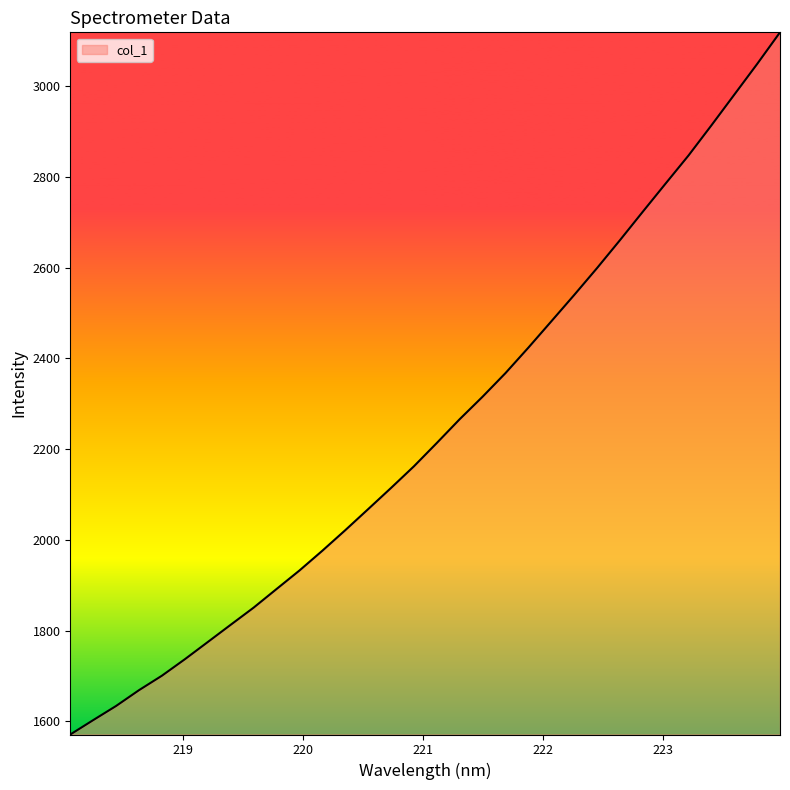

What is the maximum value shown in the chart?

3118.2